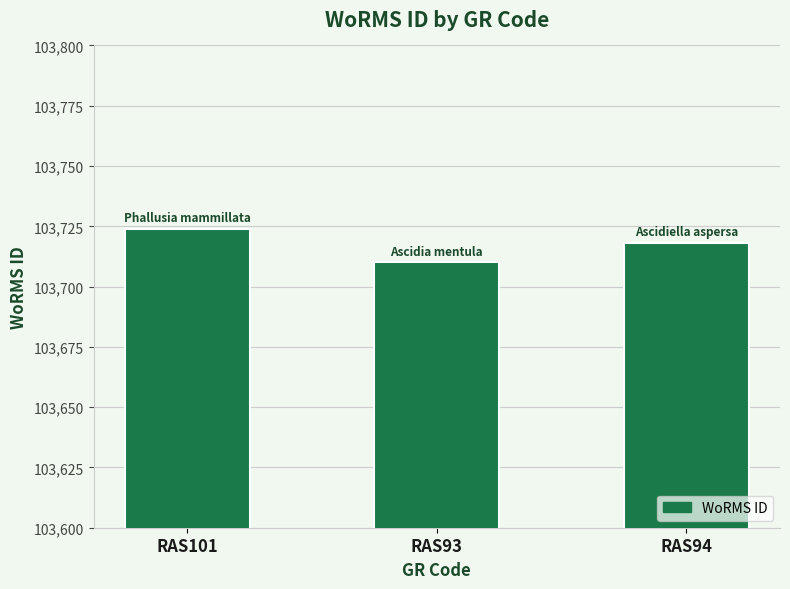

The chart shows a value of 152763 at RAS101. True or false?

False